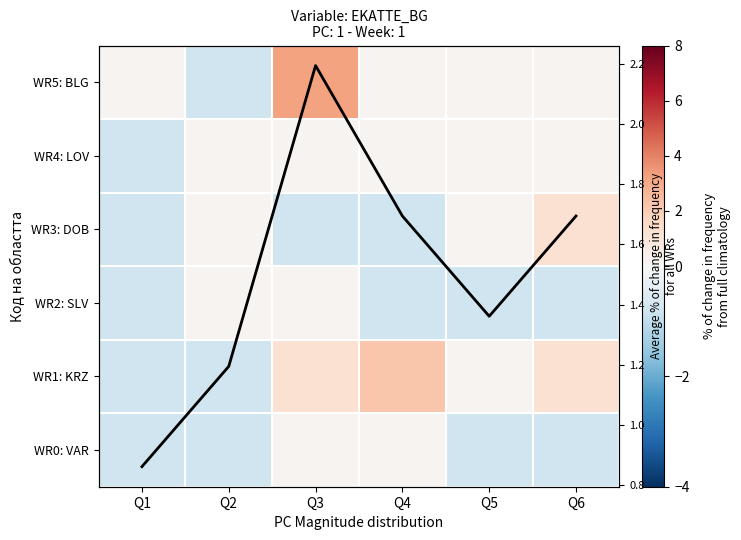

What value does the WR5: BLG series have at Q4?

0.2